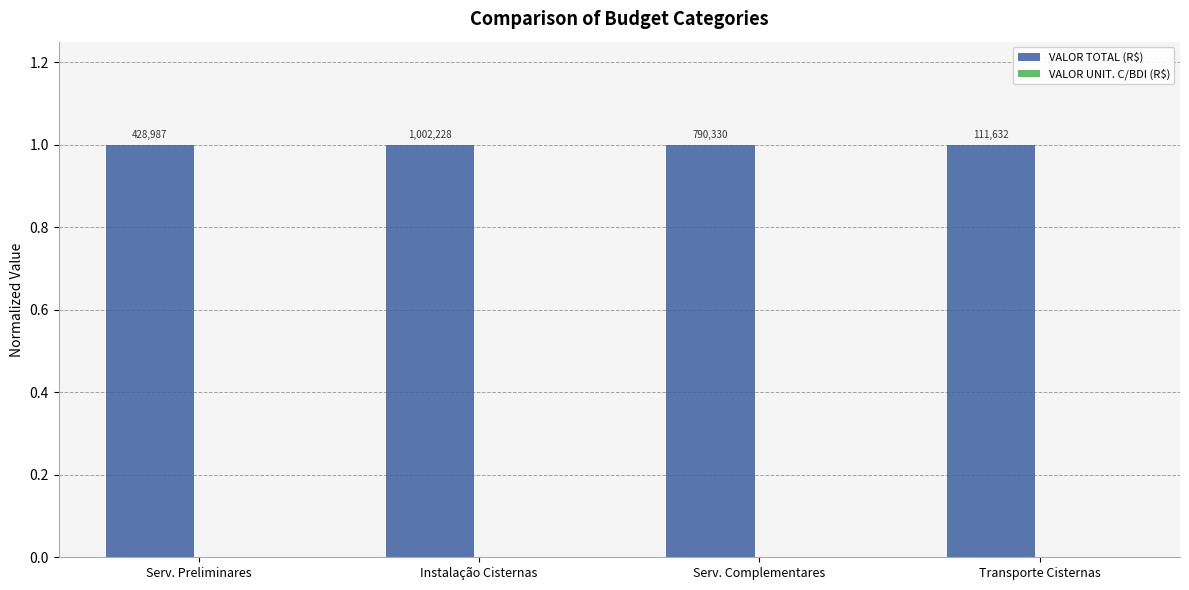

How many groups of bars are there?

4